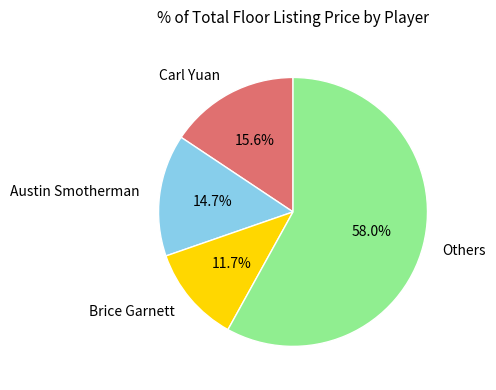

How many segments does this pie chart have?

4